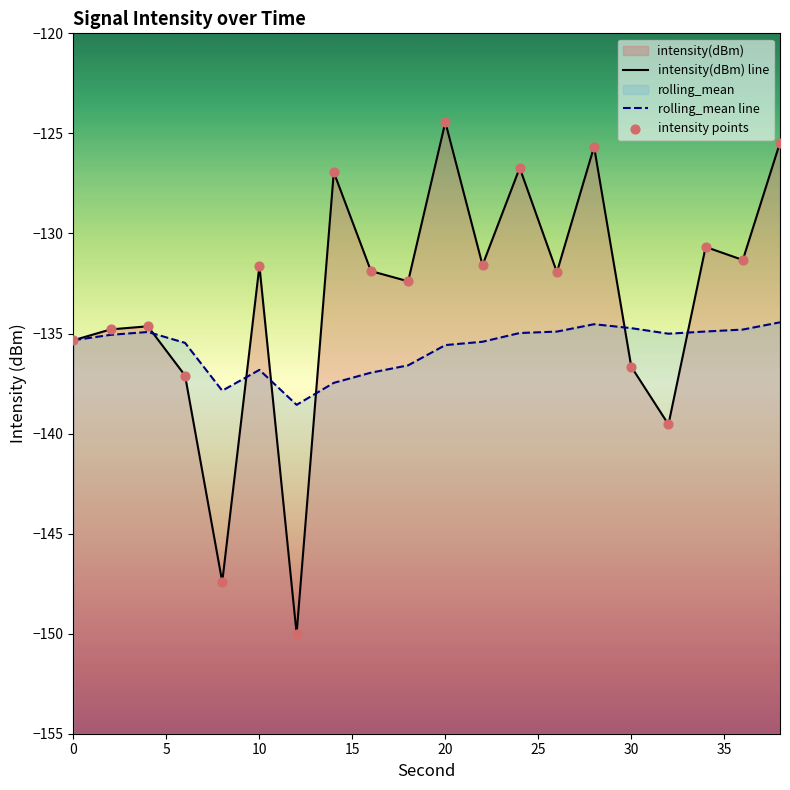

Which series contains the lowest Y value?

intensity(dBm) line